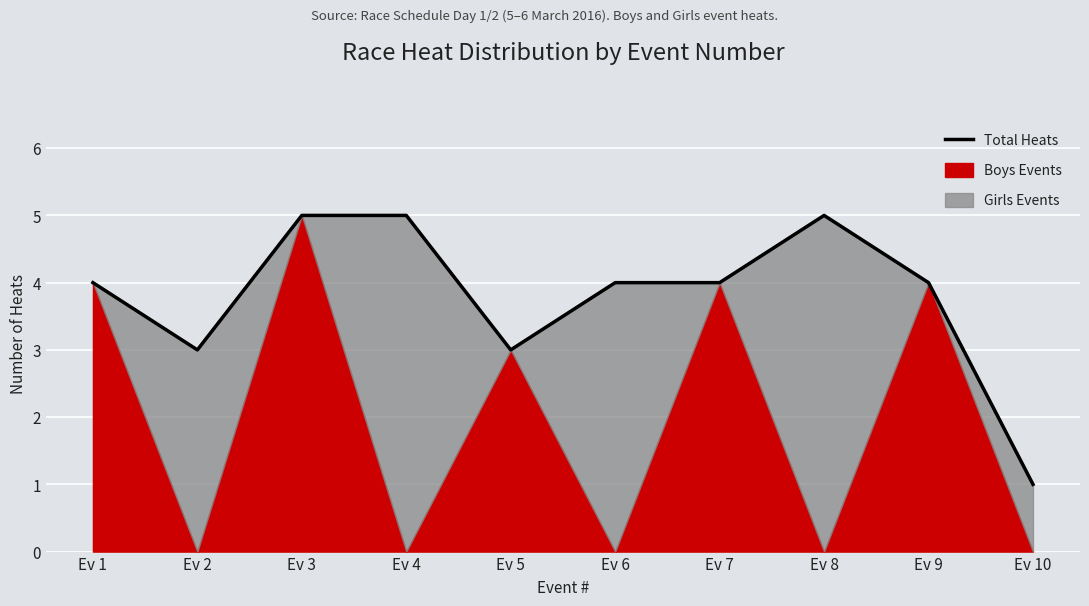

Reading left to right, list all the values displayed in this chart.

4	3	5	5	3	4	4	5	4	1